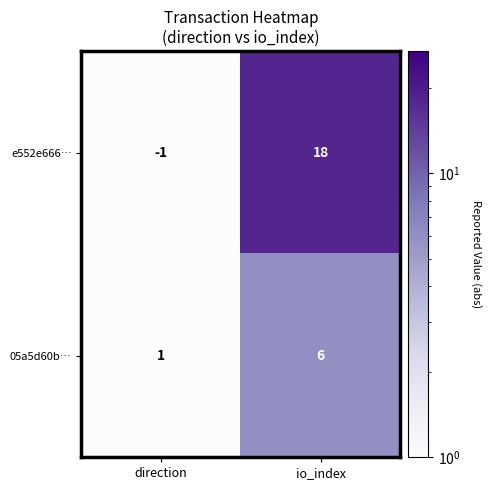

Reading left to right, what are all the values shown in this chart?

e552e666…: direction=-1	io_index=18
05a5d60b…: direction=1	io_index=6